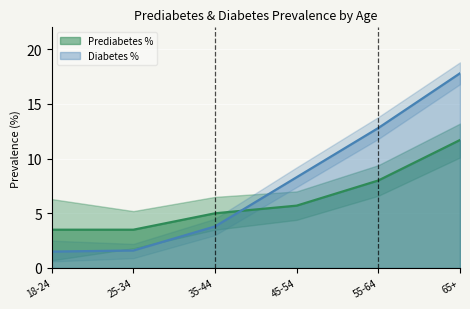

At 25-34, list the series in order from largest to smallest.

Prediabetes %, Diabetes %